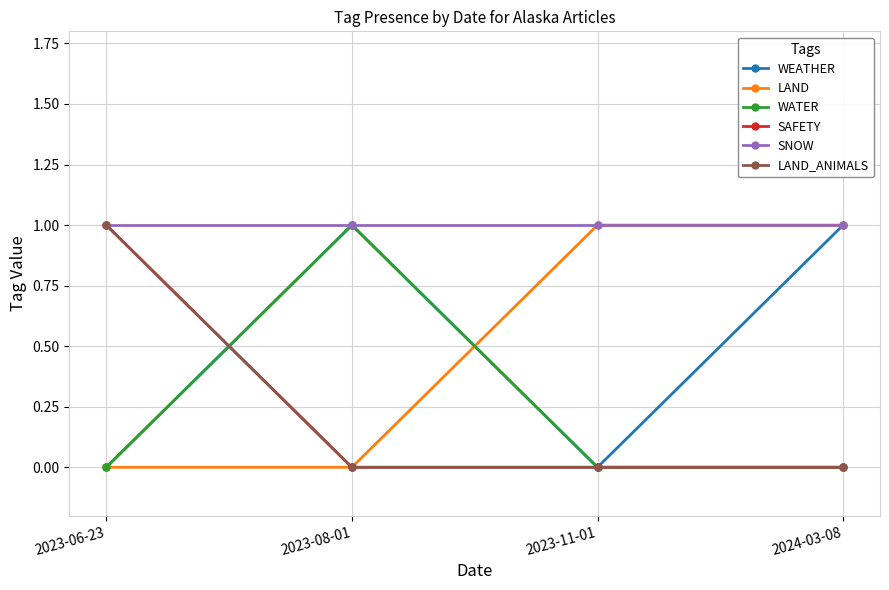

Between 2023-11-01 and 2024-03-08, which series saw the biggest shift?

WEATHER